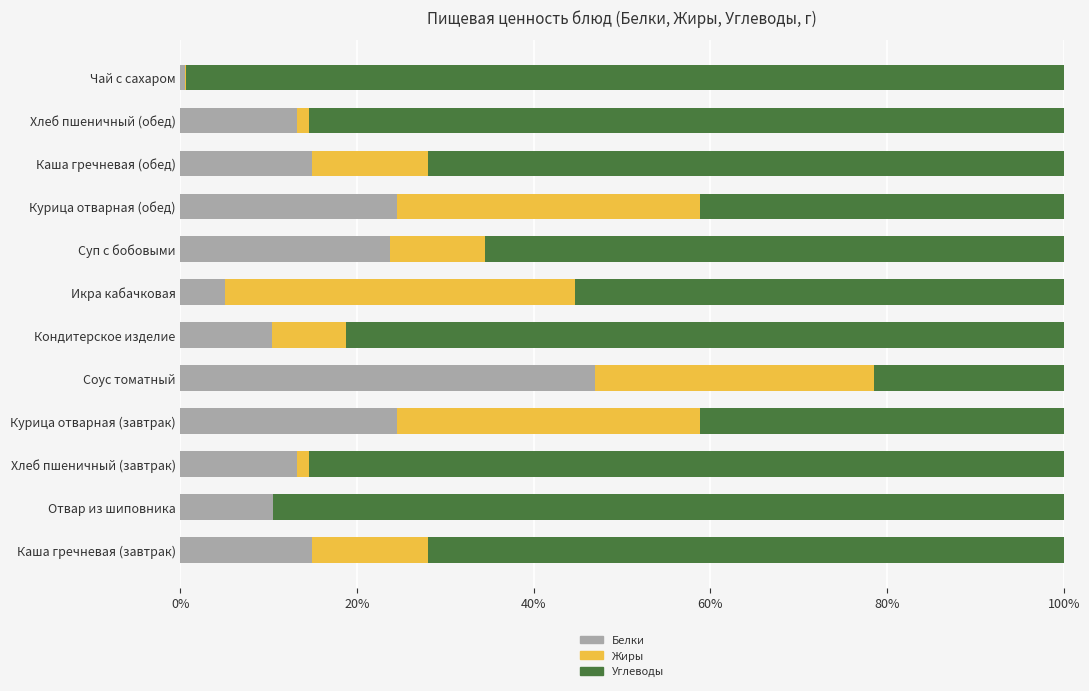

The Белки series shows 26.0 at Каша гречневая (обед). True or false?

False